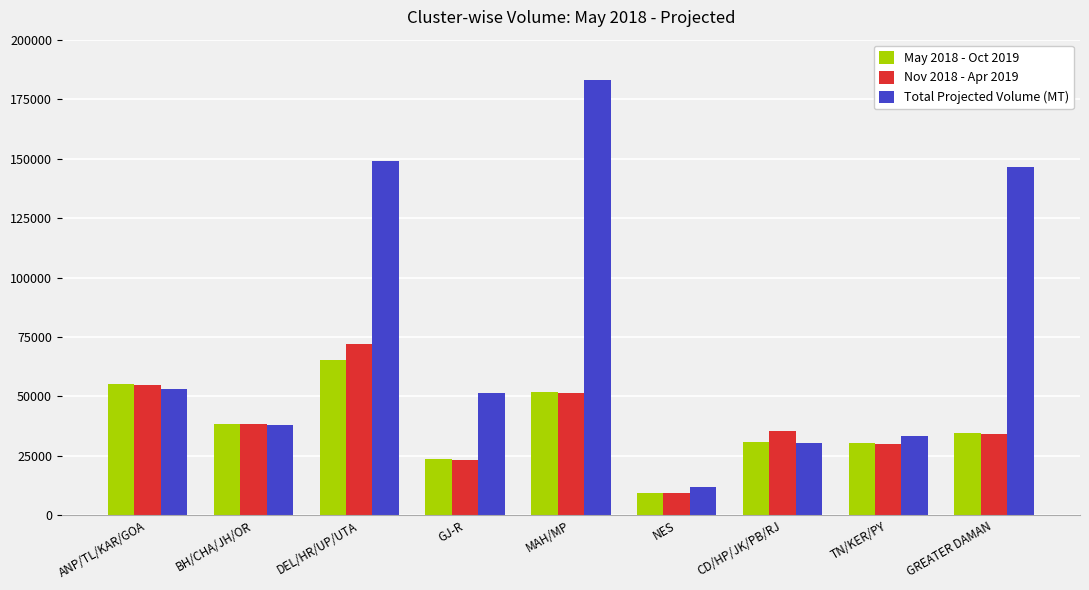

True or false: Nov 2018 - Apr 2019 has a value of 98484.6 at ANP/TL/KAR/GOA.

False